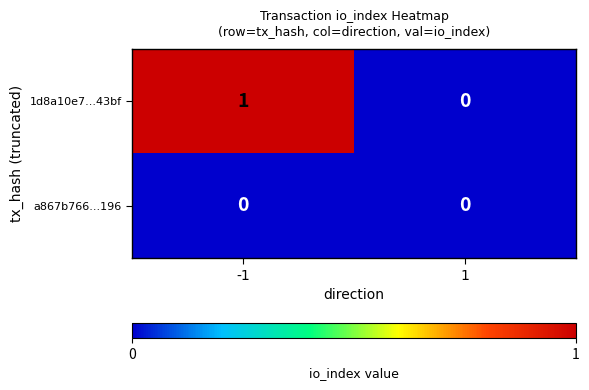

Is the value of 1d8a10e7...43bf at -1 greater than the value of a867b766...196 at 1?

Yes